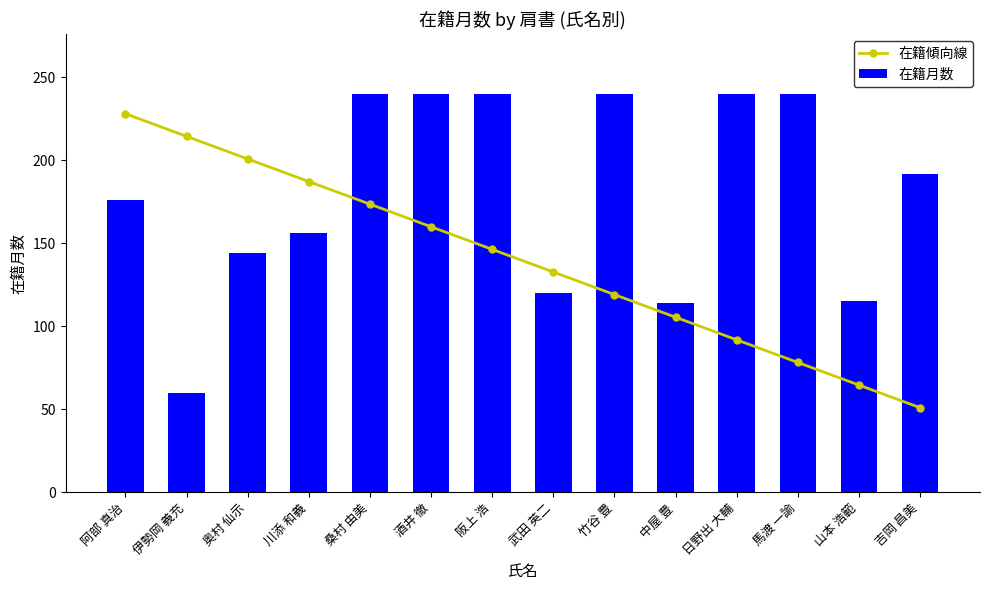

What is the greatest value displayed?

240.0